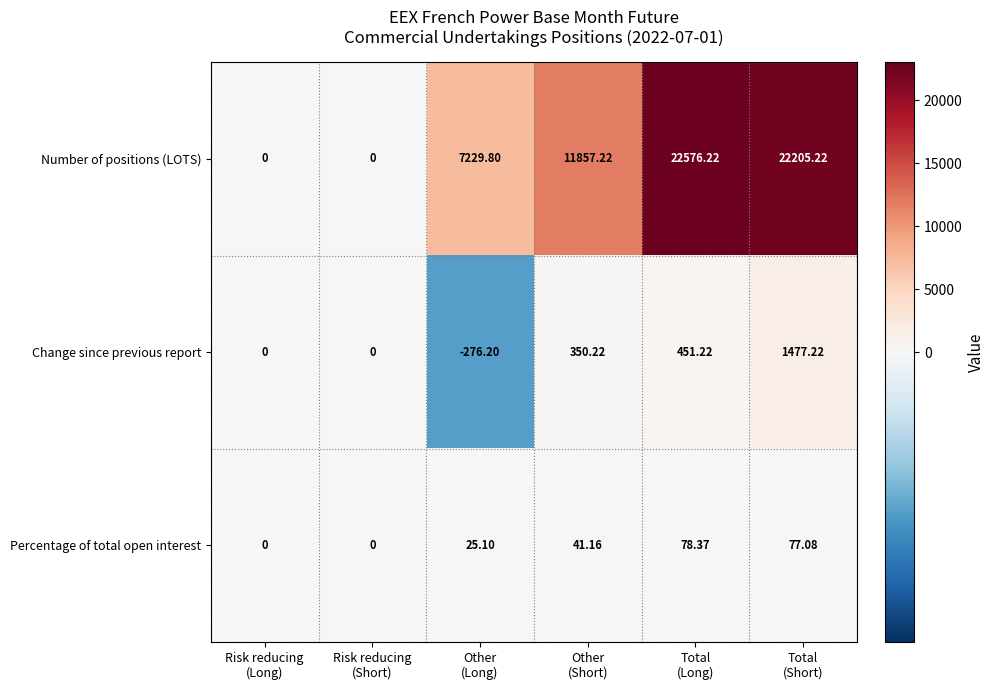

Which series has the largest total across all categories?

Number of positions (LOTS)